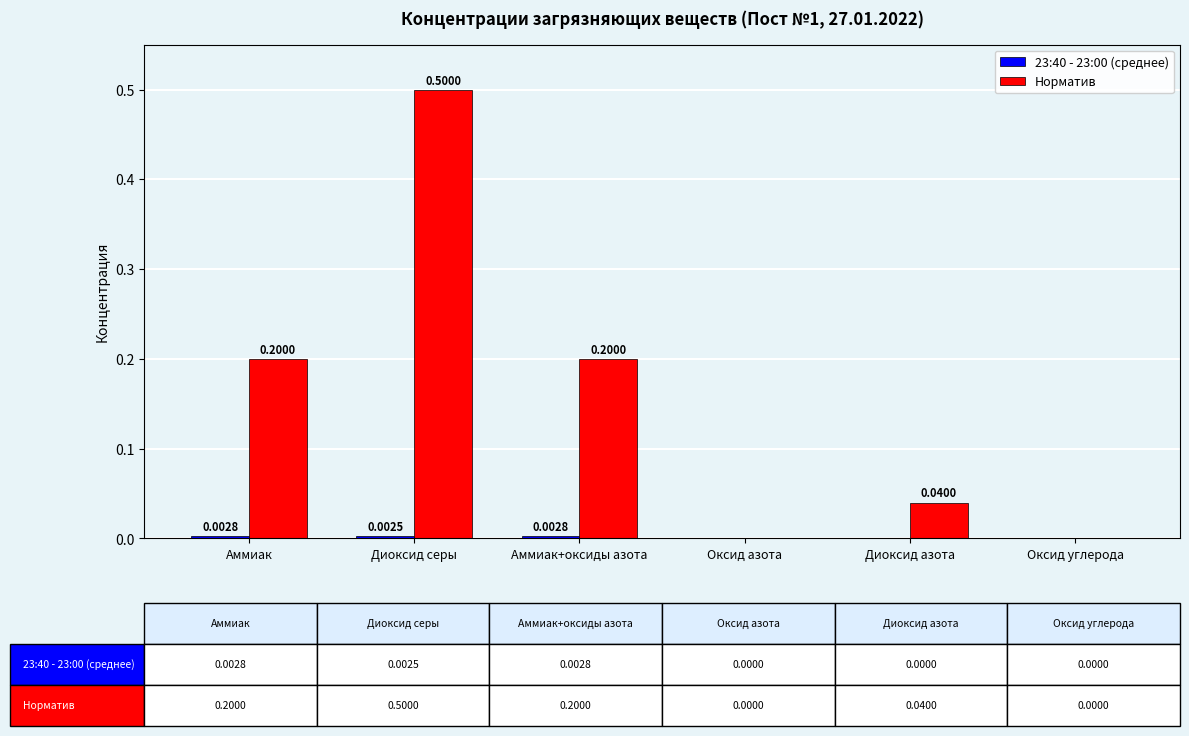

Is the value of Норматив at Диоксид азота greater than the value of 23:40 - 23:00 (среднее) at Аммиак+оксиды азота?

Yes